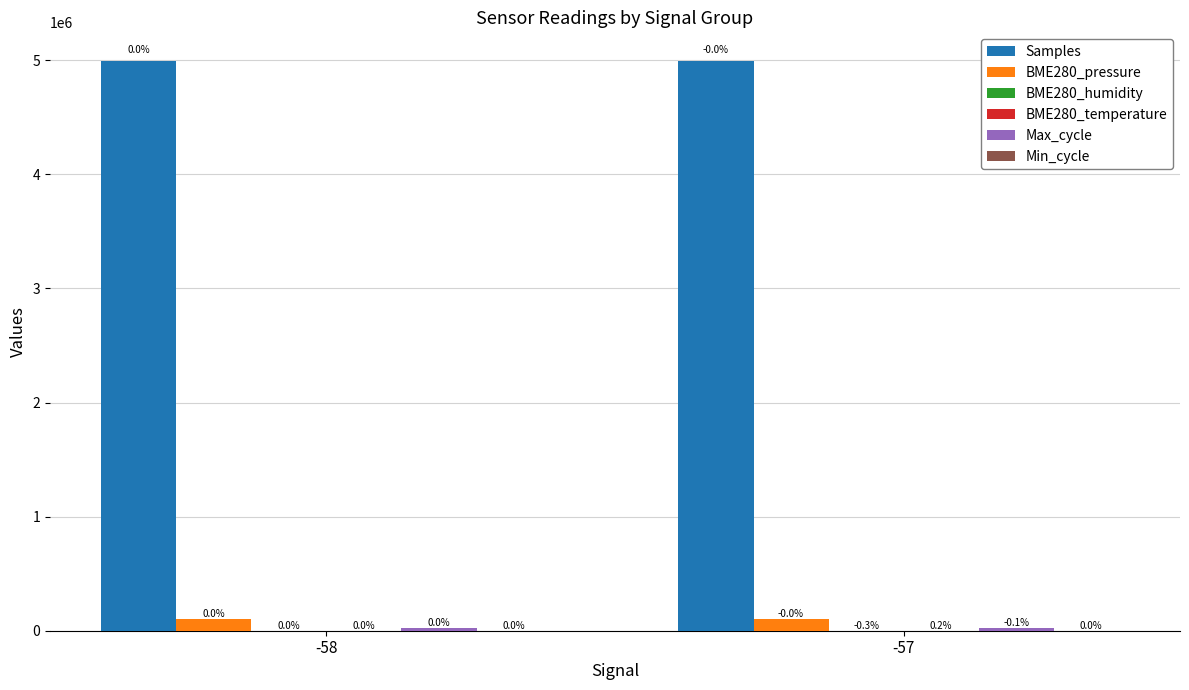

How many groups of bars are there?

2